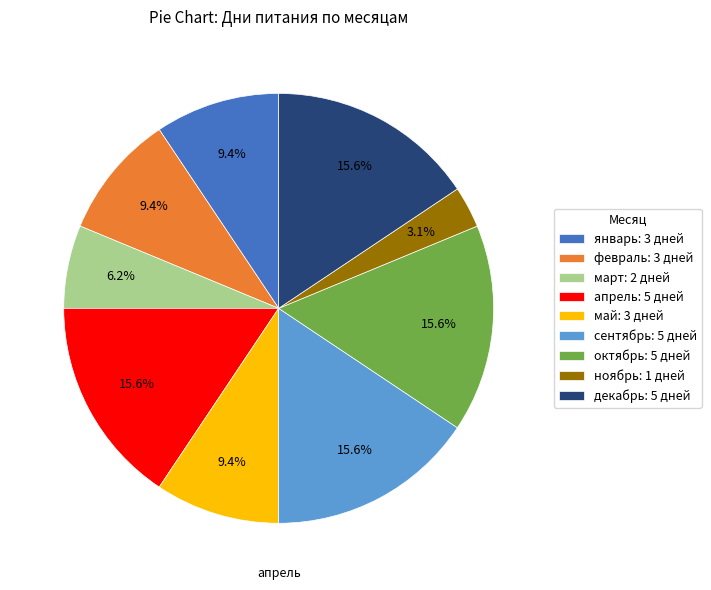

Does any single category account for the majority?

No